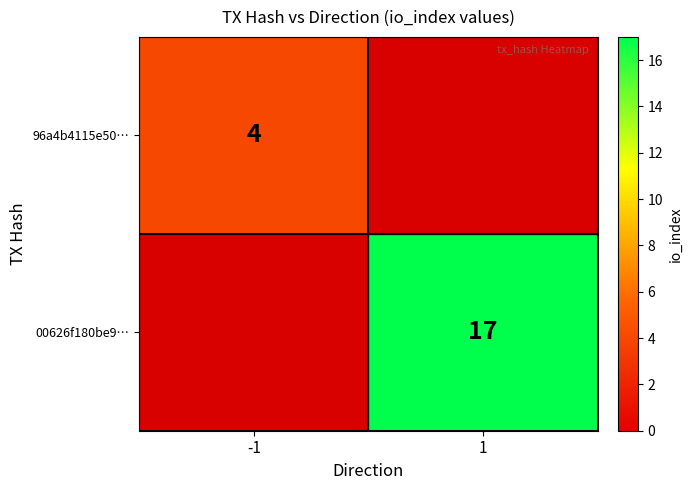

Between -1 and 1, which is larger?

-1